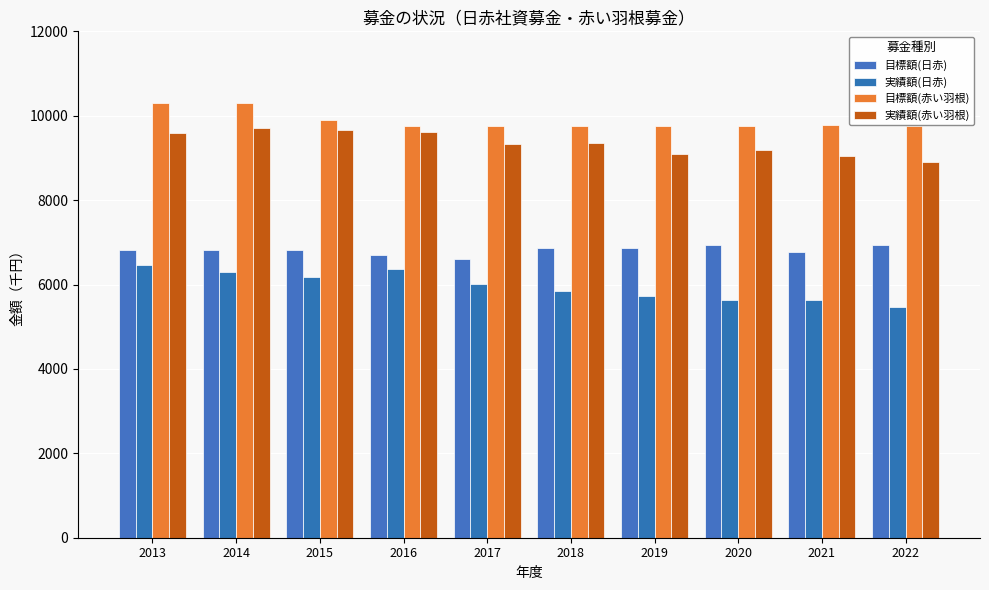

How many bars are there in total?

40